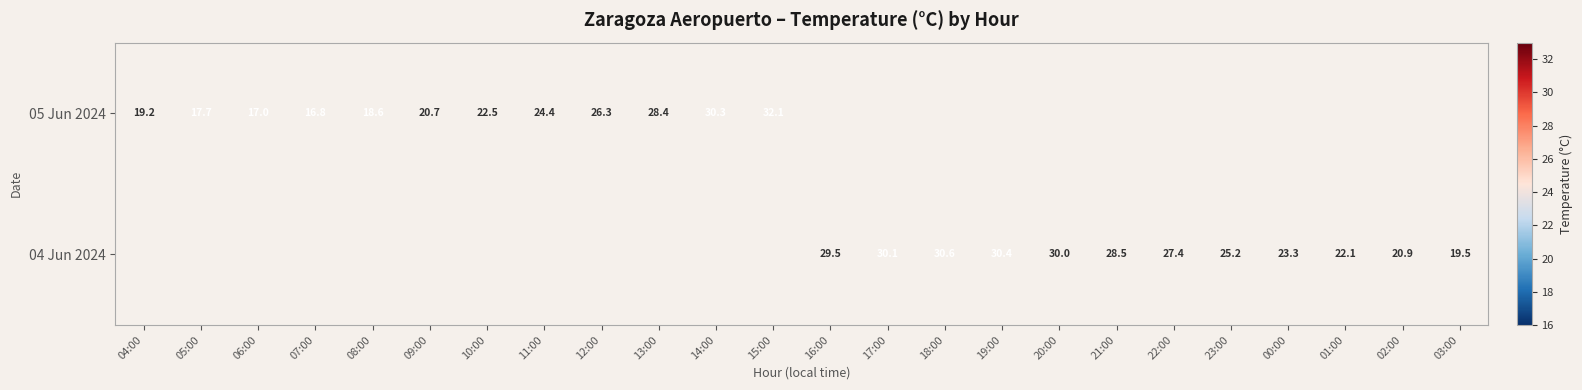

What is the greatest value displayed?

32.1